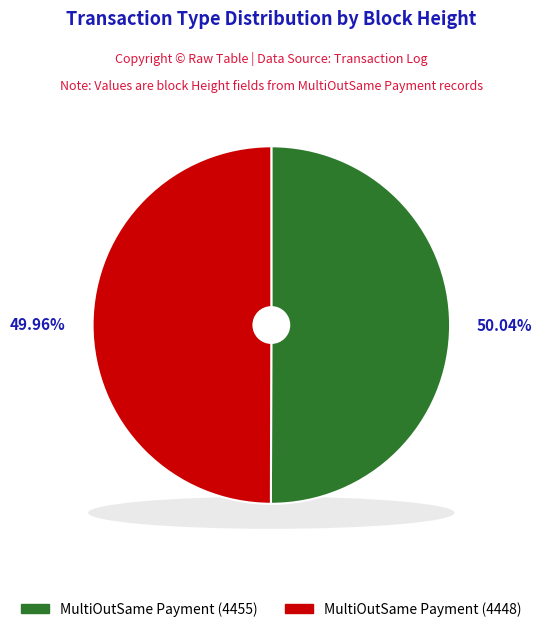

What is the change in value from MultiOutSame Payment (4455) to MultiOutSame Payment (4448)?

-7